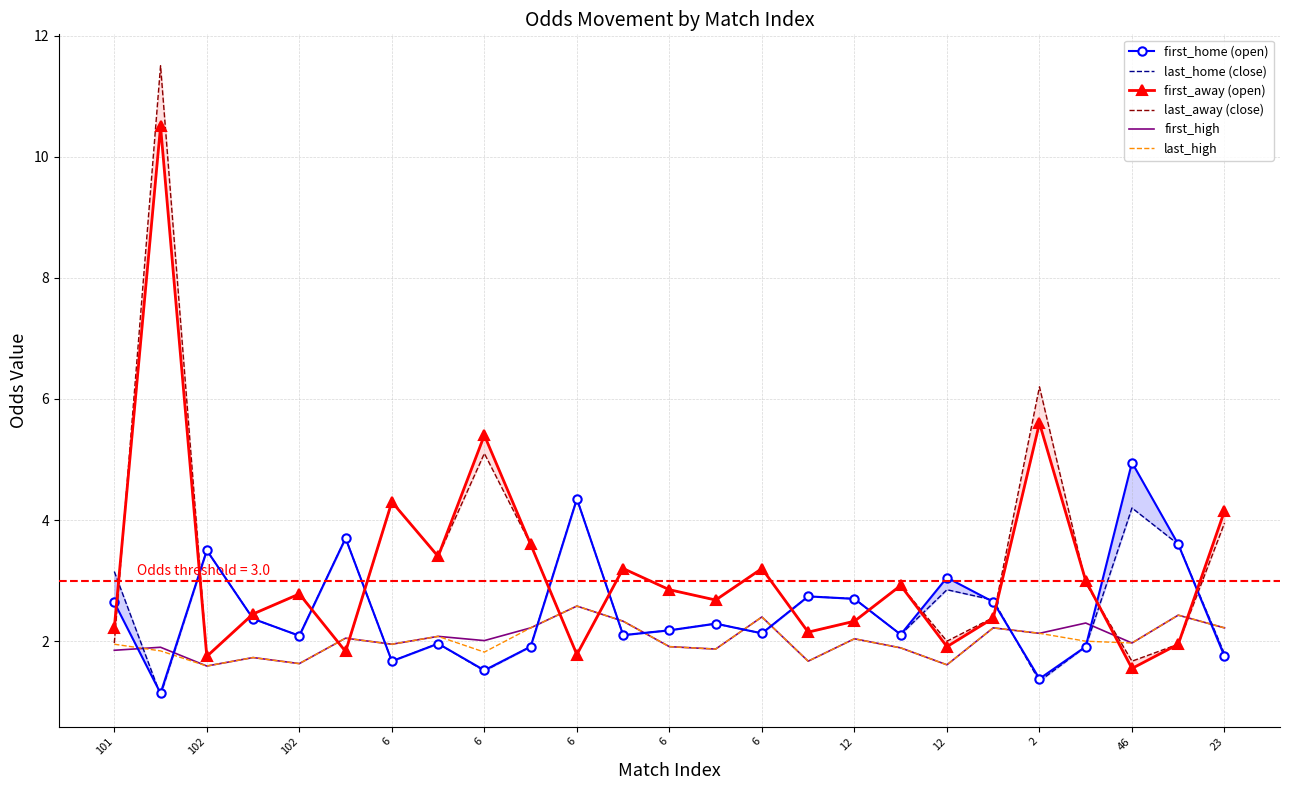

At which category does first_high reach its first local valley?

102